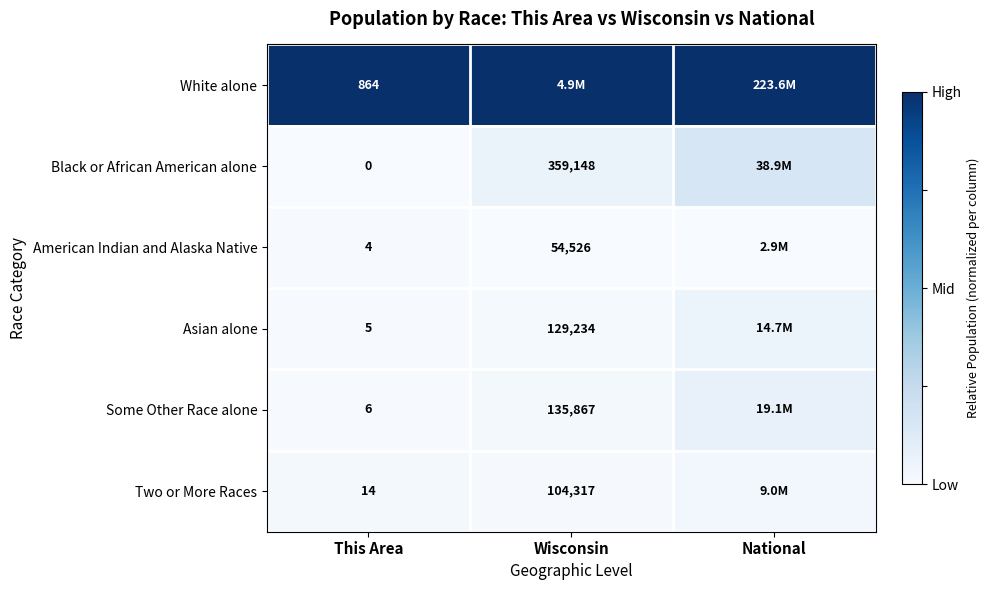

At This Area, list the series in order from largest to smallest.

White alone, Two or More Races, Some Other Race alone, Asian alone, American Indian and Alaska Native, Black or African American alone